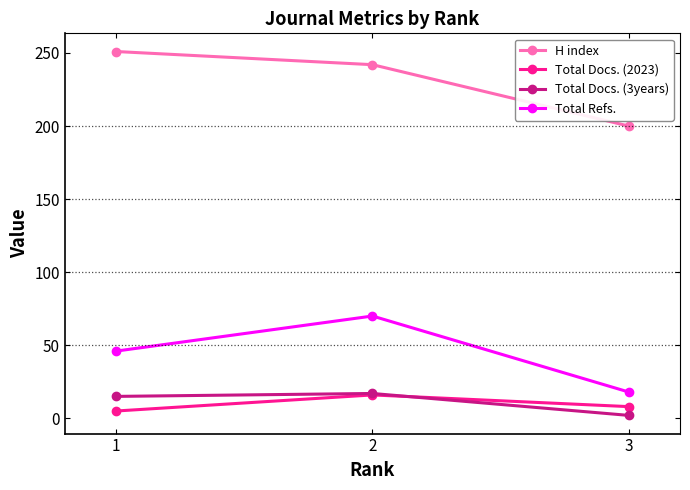

Which series changed the most between 1 and 3?

H index